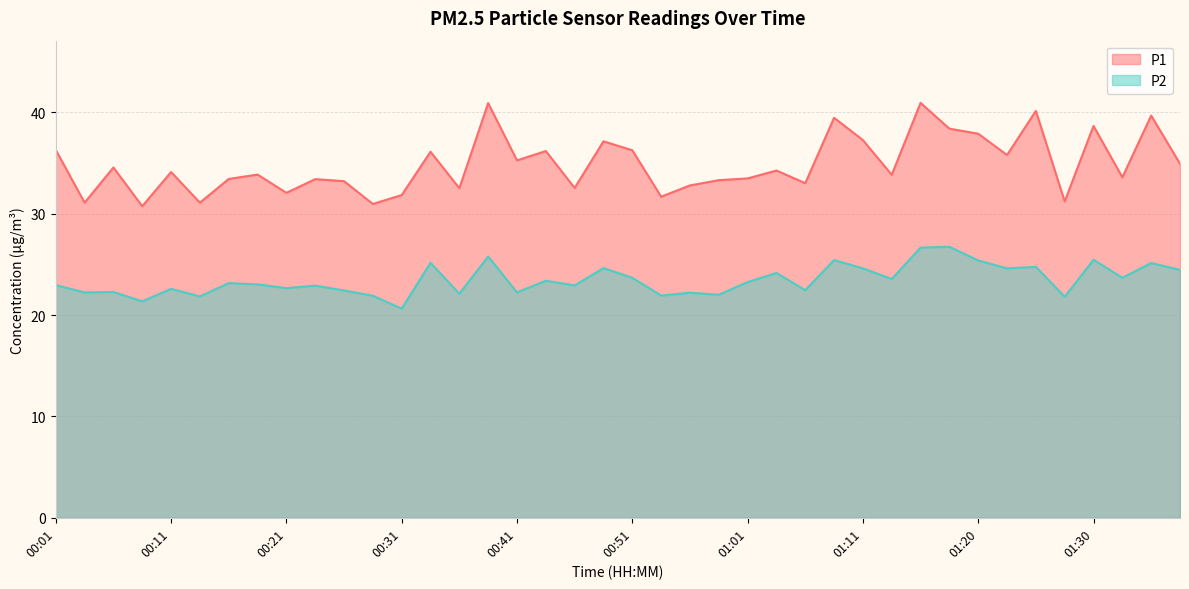

At how many categories does at least one series exceed 34?

20